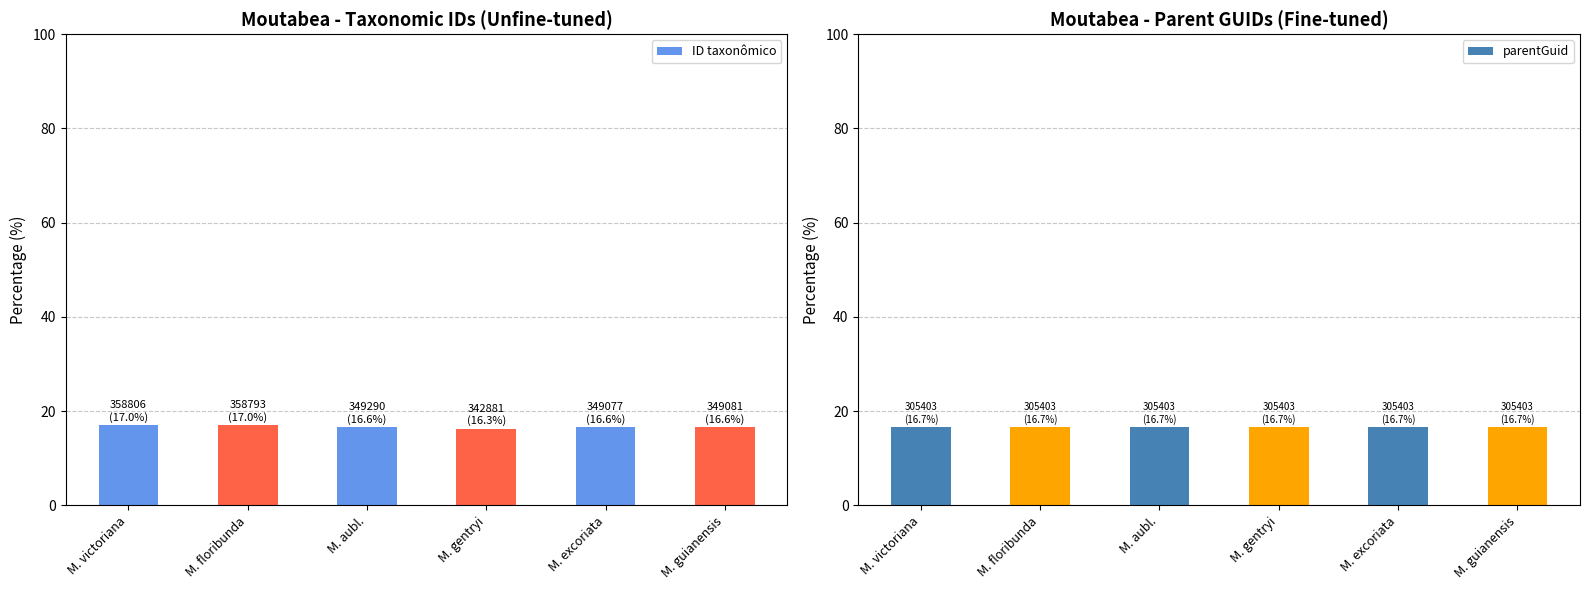

At which category is the sum across all series the highest?

M. victoriana